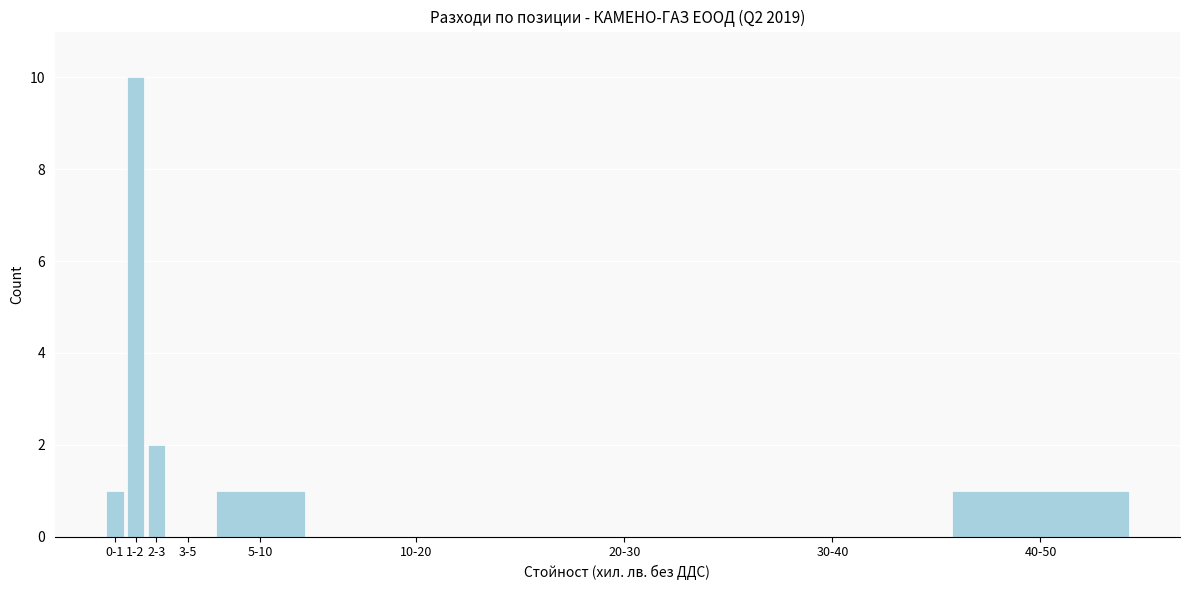

Reading right to left, list all the values displayed in this chart.

40-50=1	30-40=0	20-30=0	10-20=0	5-10=1	3-5=0	2-3=2	1-2=10	0-1=1